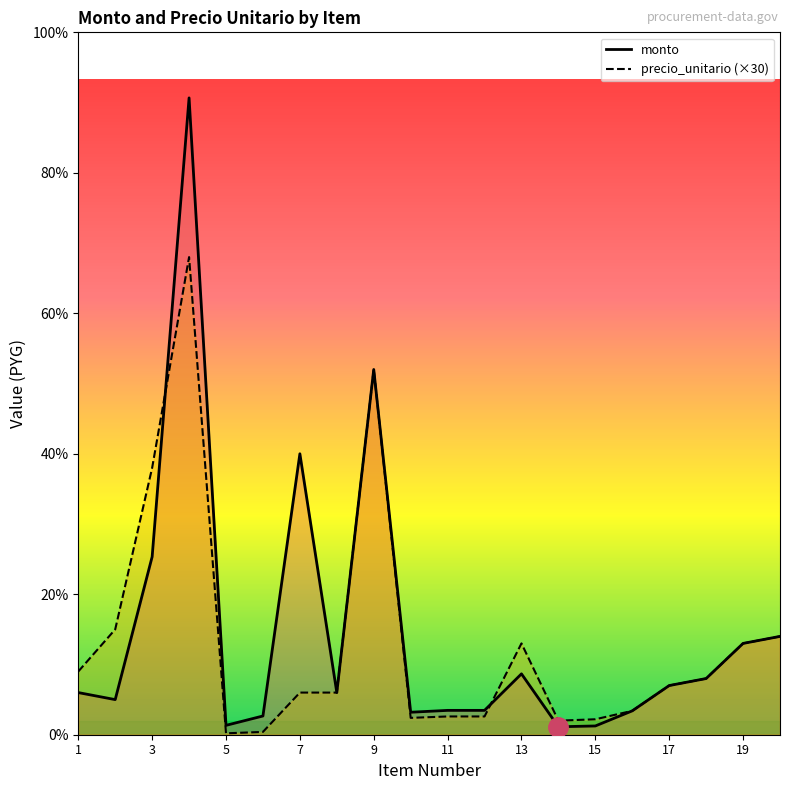

What is the value of the precio_unitario point at the 12th from the left?

39000